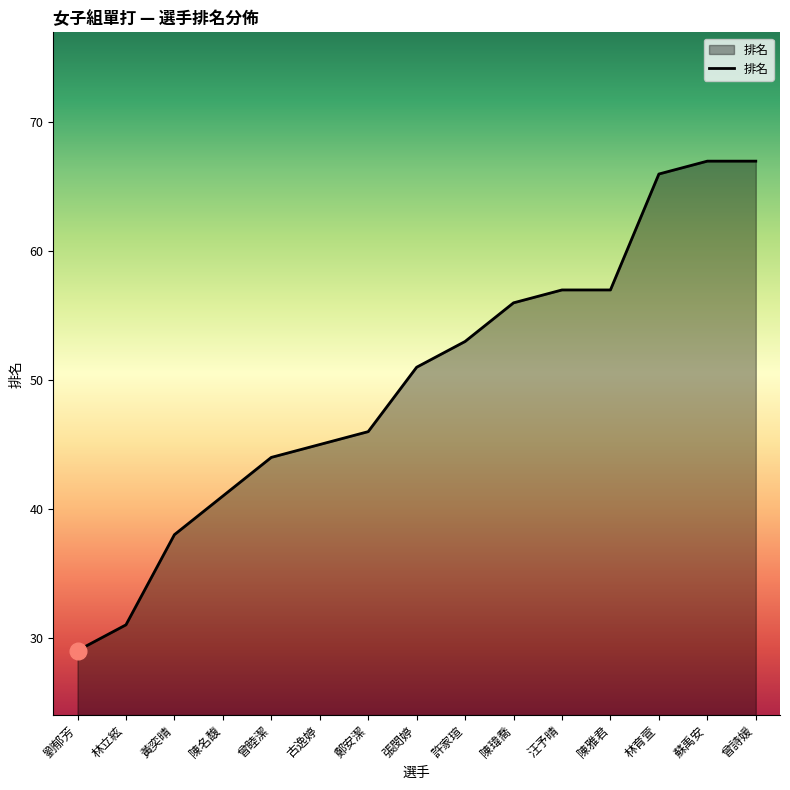

What is the average value?

50